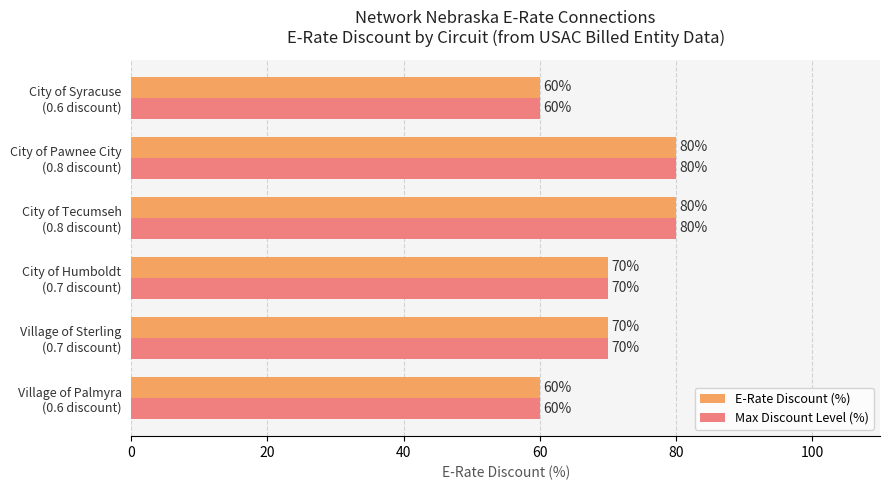

What is the highest value of the Max Discount Level (%) series?

80